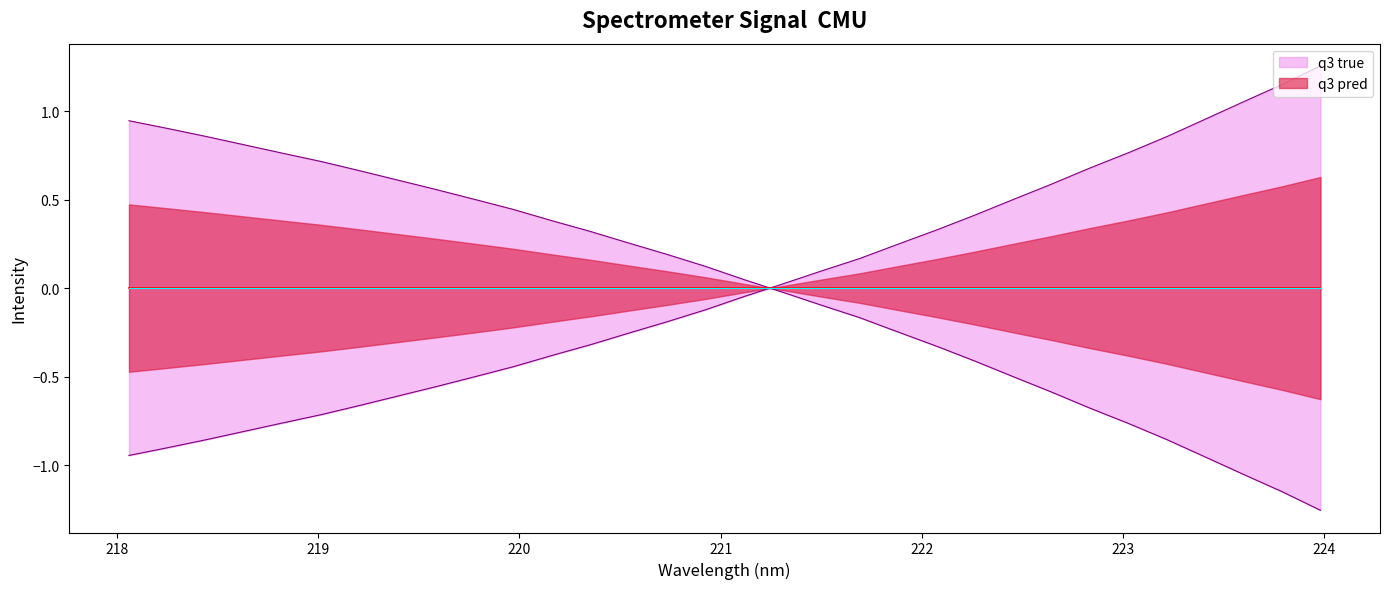

How many lines are shown in the chart?

2